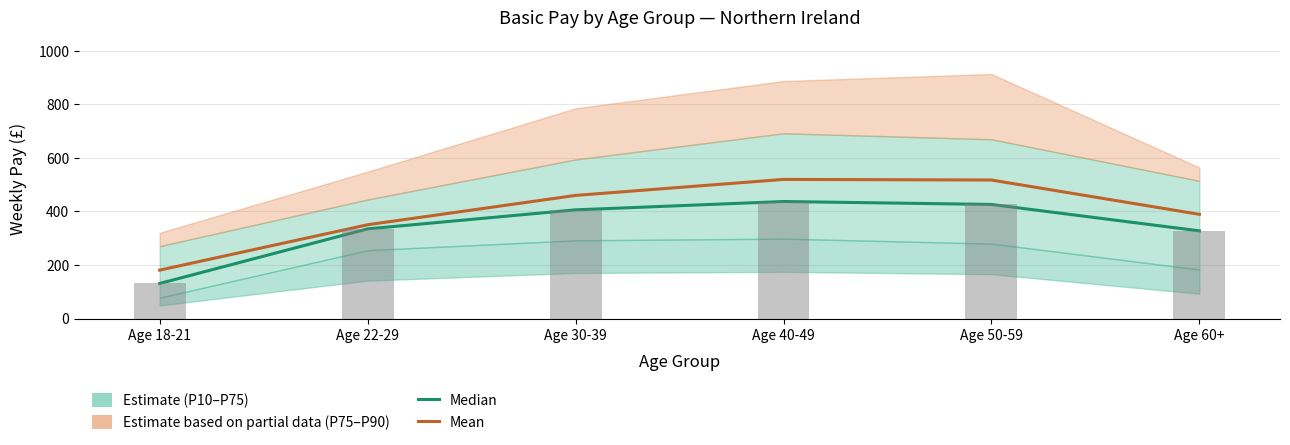

Rank the categories by Mean value from lowest to highest.

Age 18-21, Age 22-29, Age 60+, Age 30-39, Age 50-59, Age 40-49